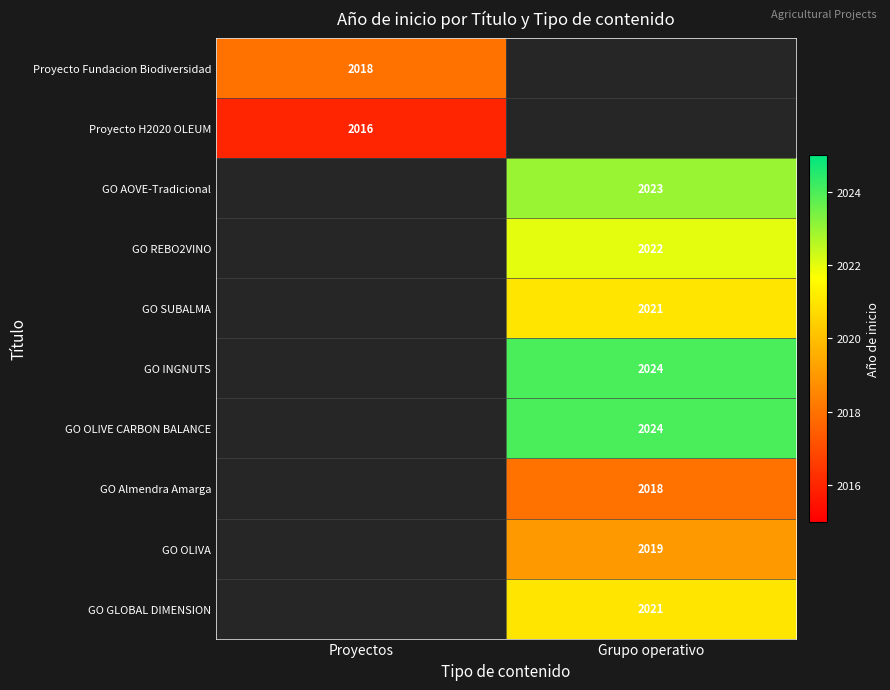

What is the spread (max minus min) of values at Proyectos?

2.0